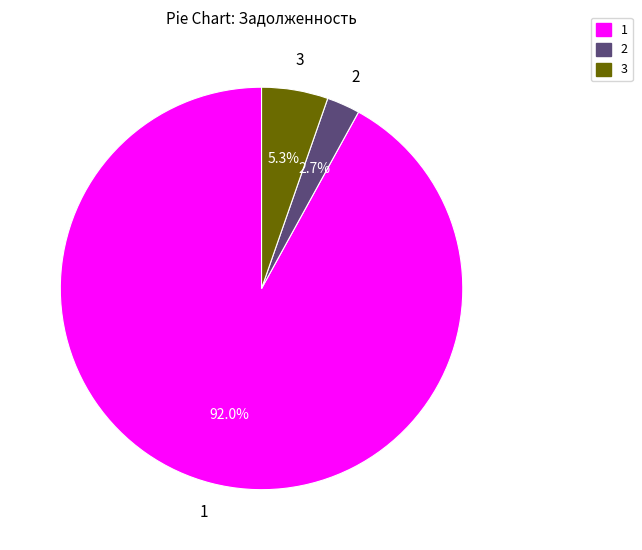

Does 3 represent more than half of the total?

No